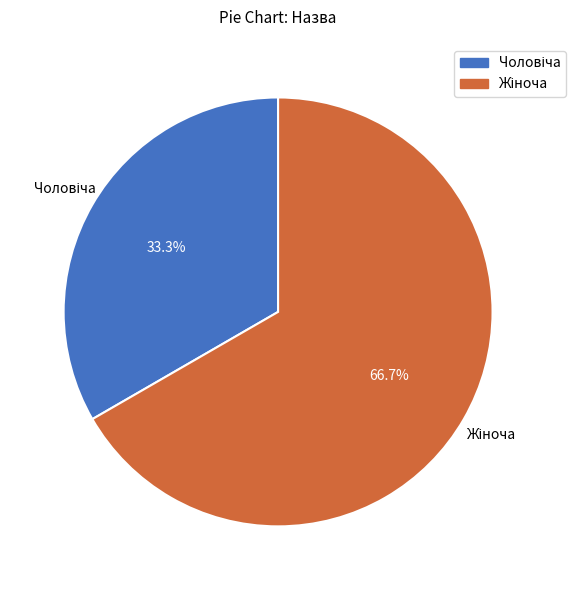

Is there any slice that represents more than half of the pie?

Yes